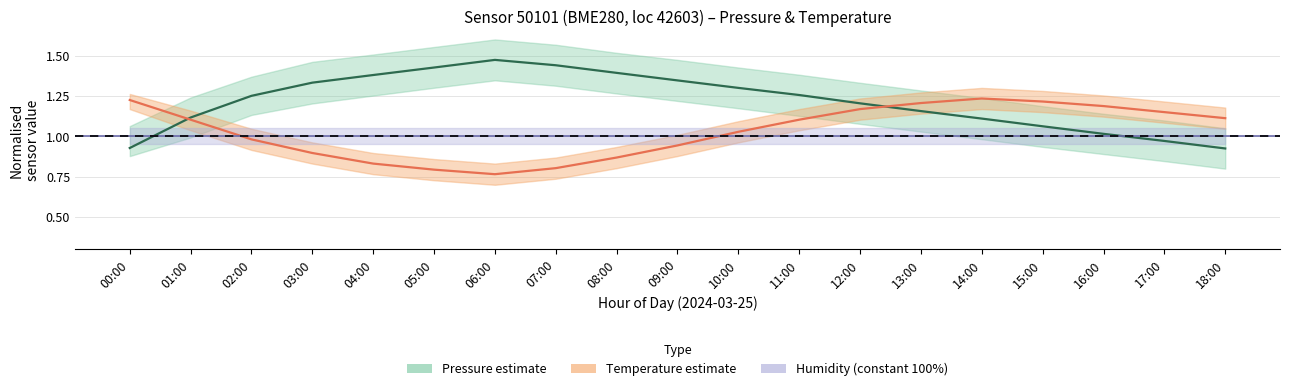

What is the label of the 10th point from the left?

09:00